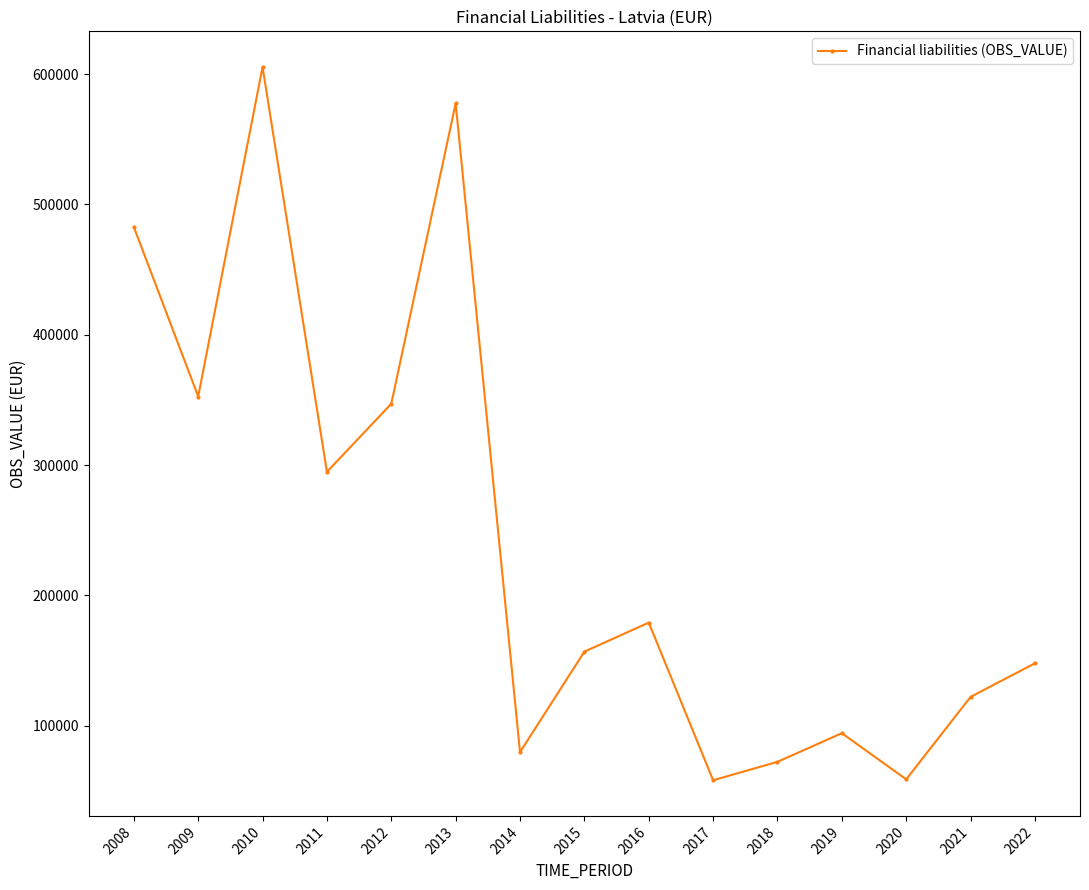

What is the value of the 1st point from the left?

482651